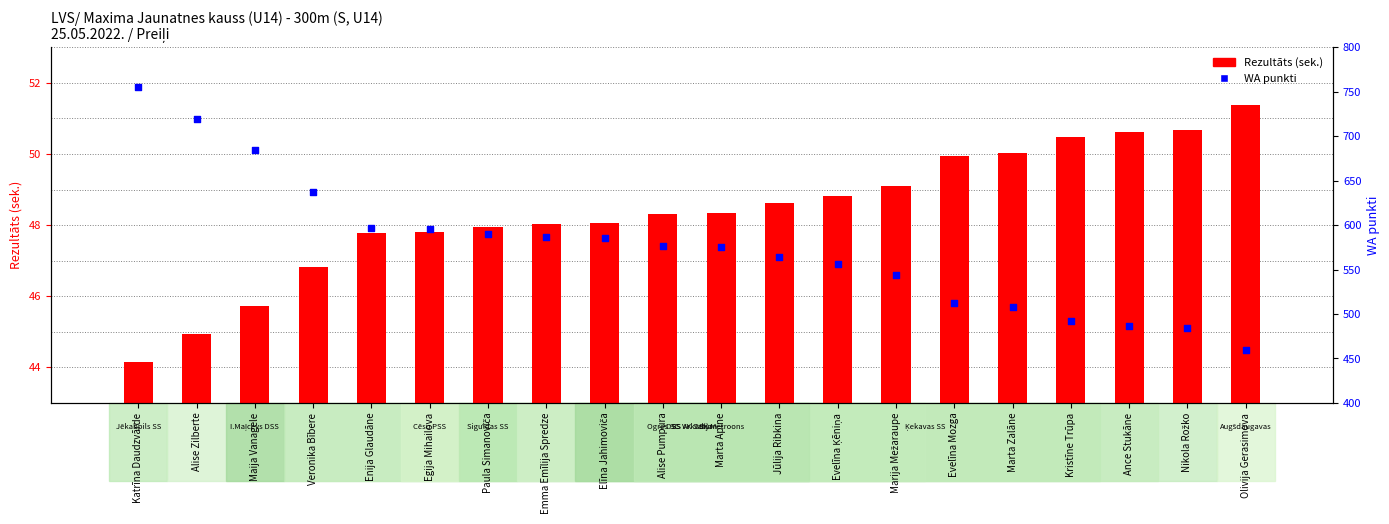

Which series reaches the maximum Y coordinate?

WA punkti